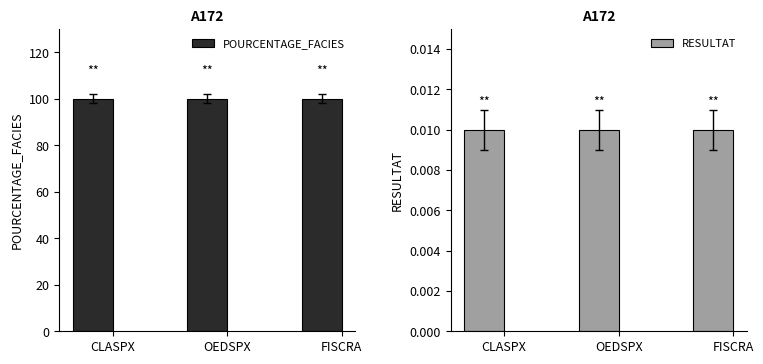

Reading left to right, what are all the values shown in this chart?

POURCENTAGE_FACIES: CLASPX=100.0	OEDSPX=100.0	FISCRA=100.0
RESULTAT: CLASPX=0.0	OEDSPX=0.0	FISCRA=0.0